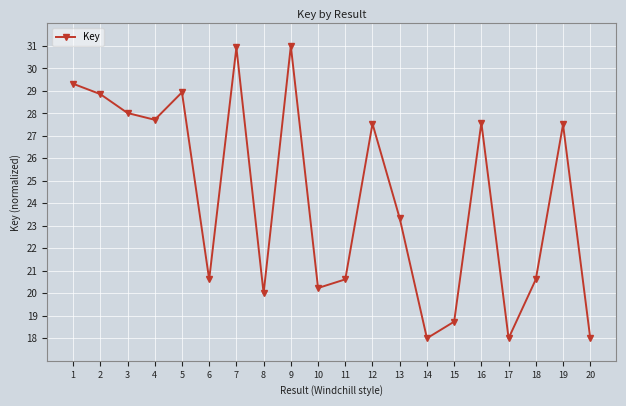

What is the difference between the second highest and minimum values?

12.9